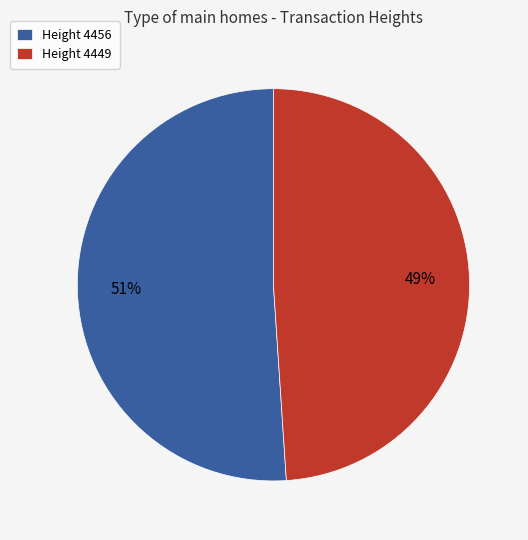

To the nearest percent, what is the average slice percentage?

50%